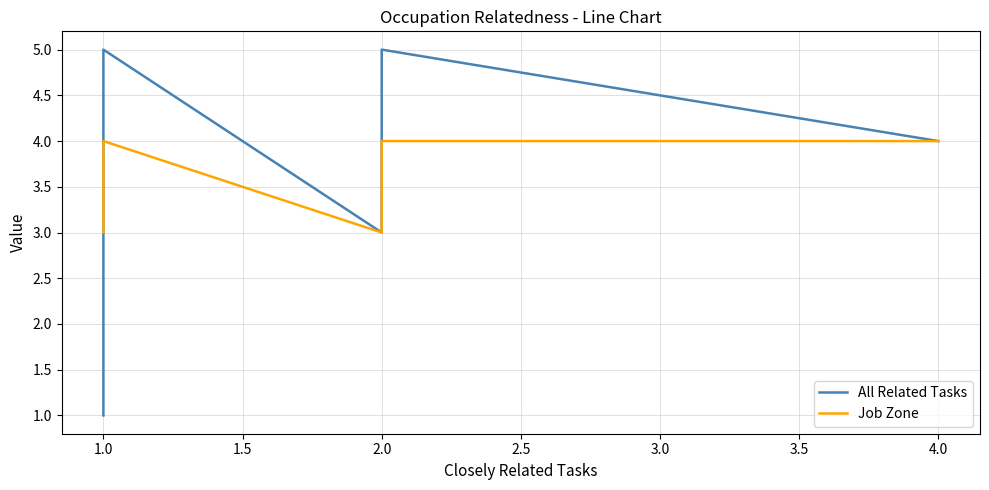

Rank the series by their maximum value, from lowest to highest.

Job Zone, All Related Tasks